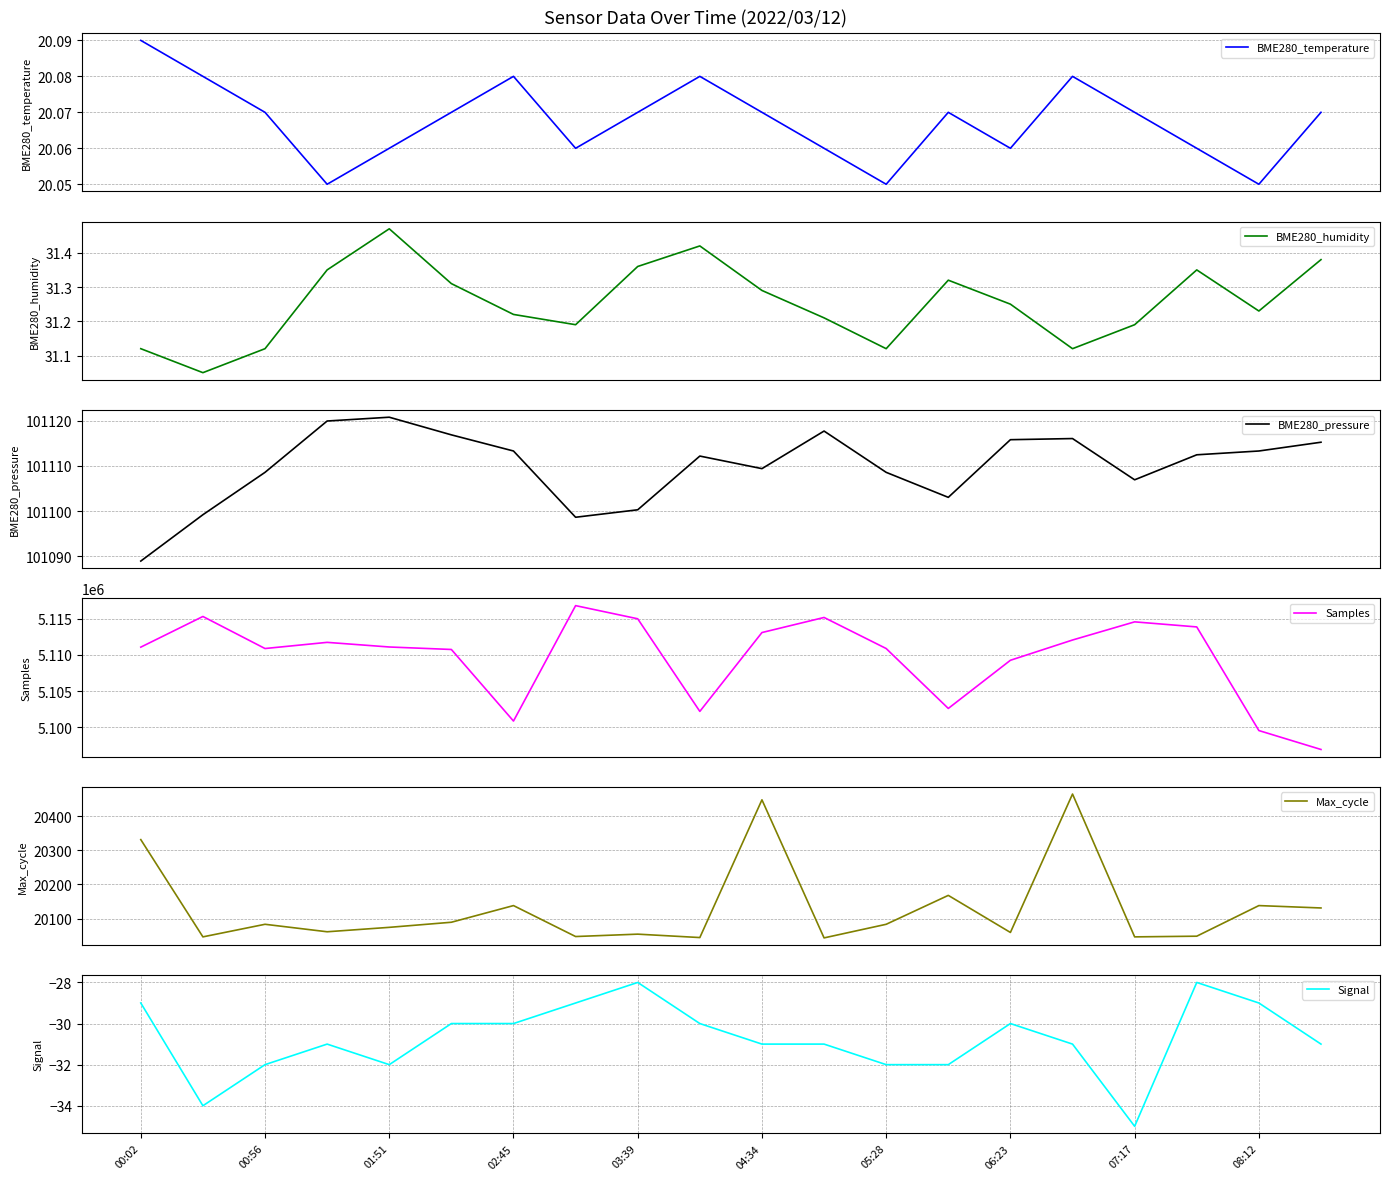

Which series has the largest range (max minus min)?

Samples